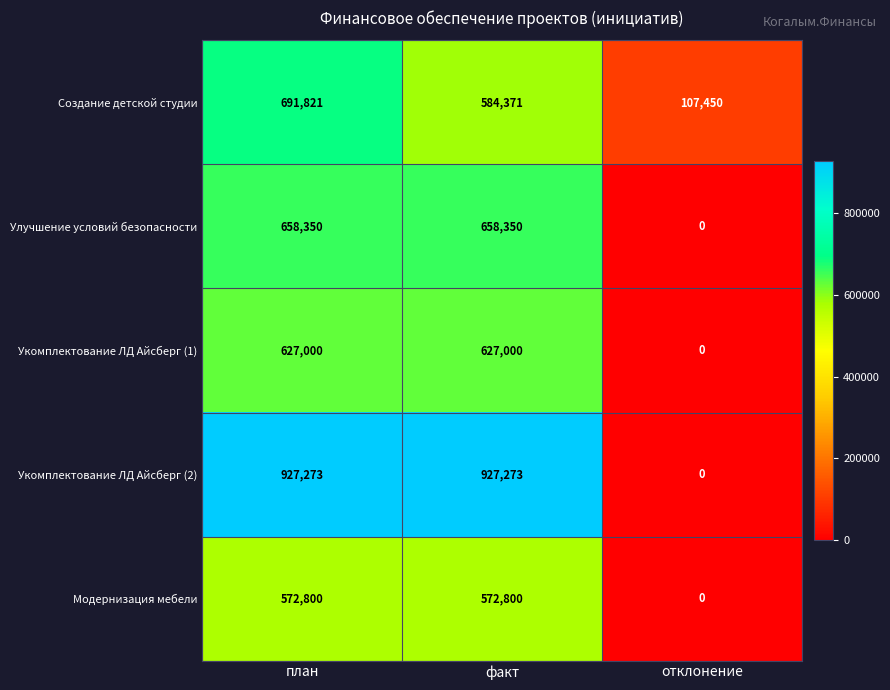

What is the spread (max minus min) of values at план?

354473